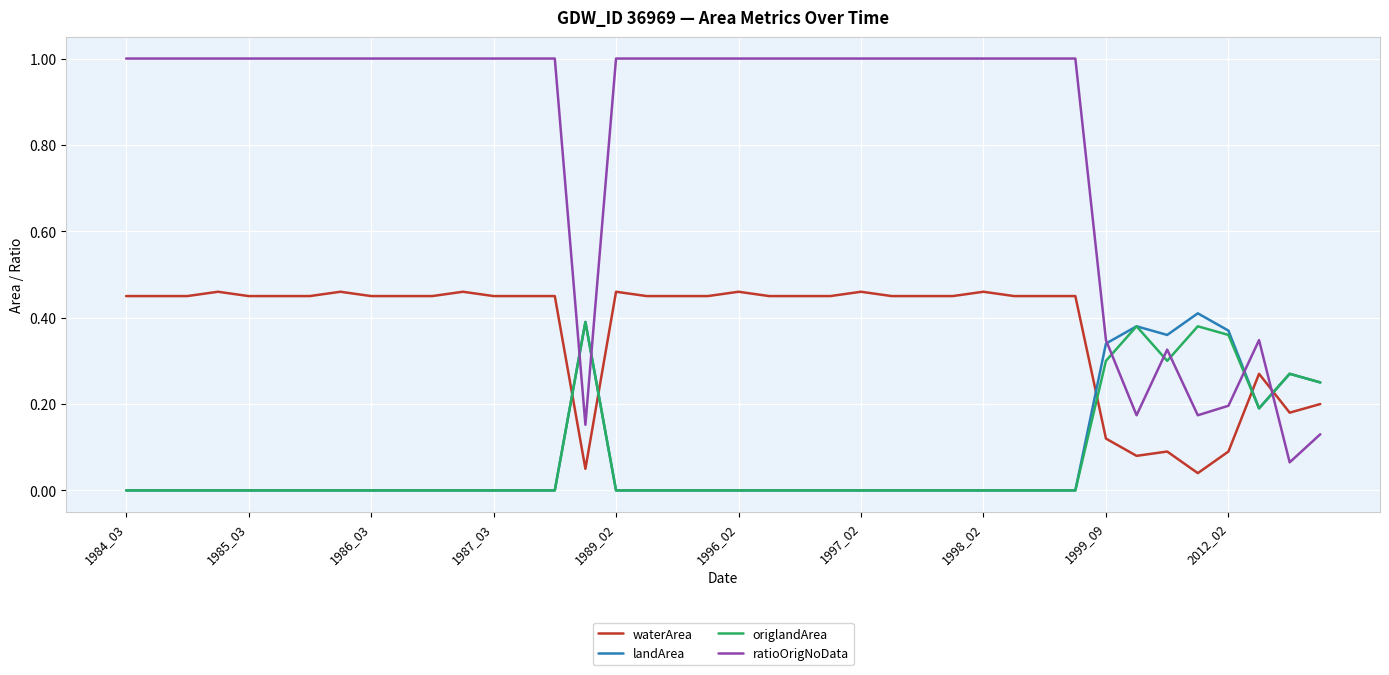

Which series has the widest spread of values?

ratioOrigNoData